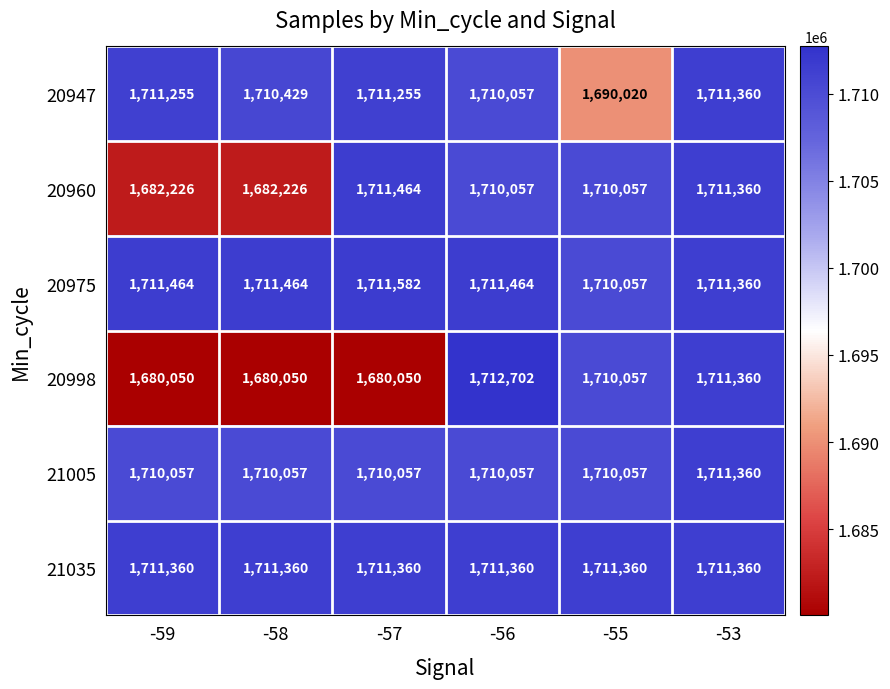

At how many categories does at least one series exceed 1684470?

6